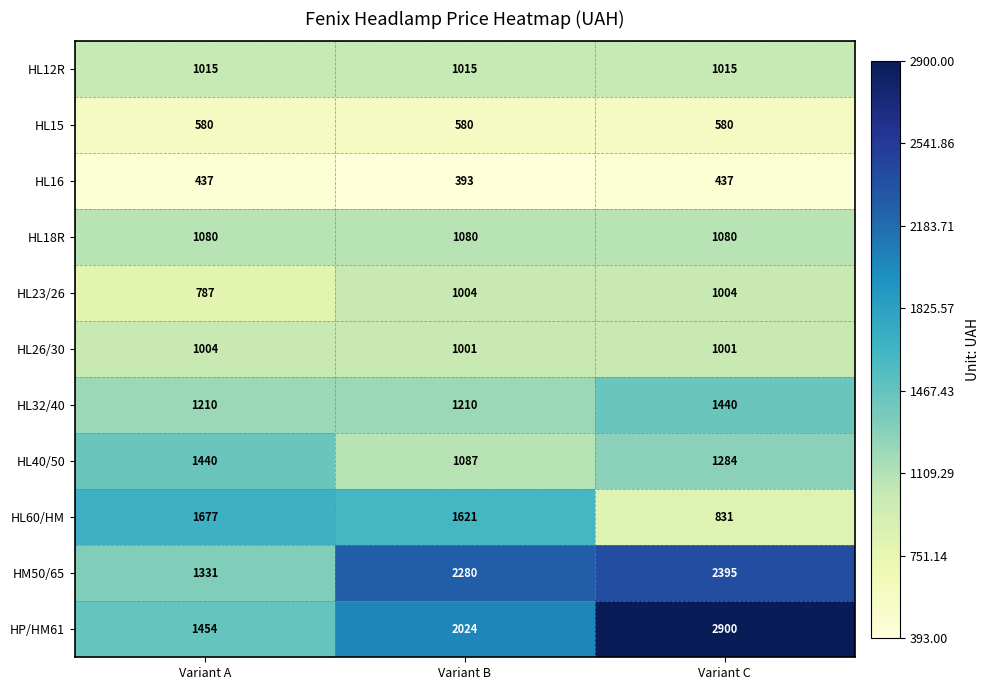

What is the maximum value shown in the chart?

2900